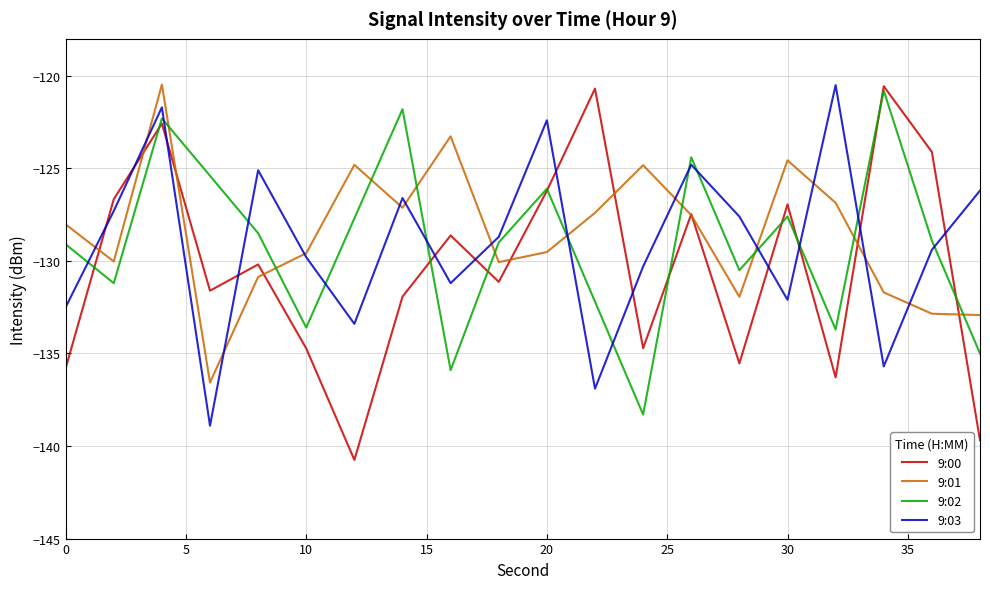

What is the minimum value shown in the chart?

-140.7